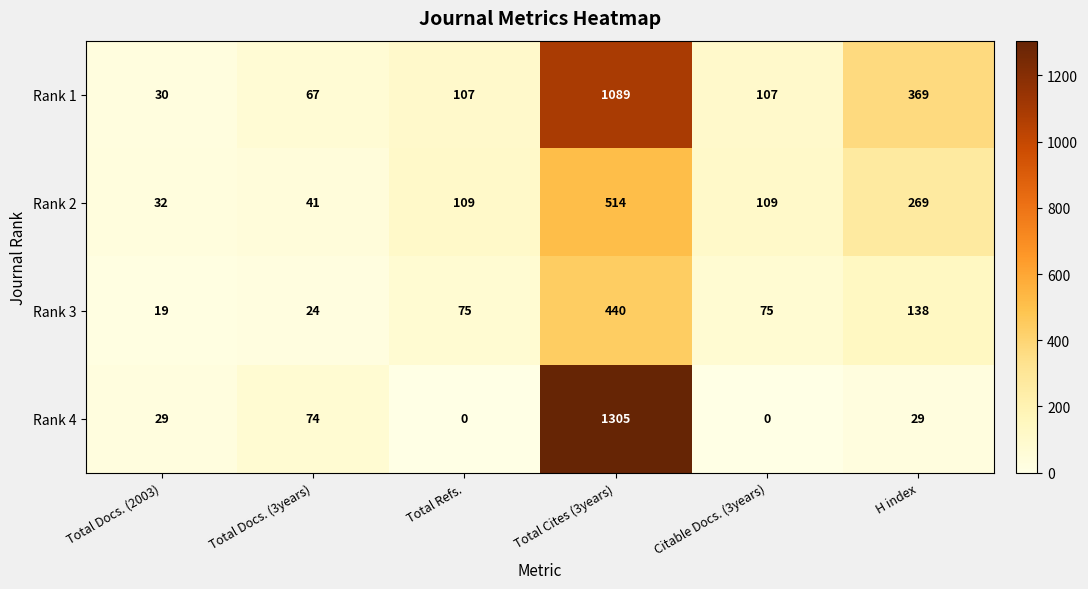

Which series has the widest spread of values?

Rank 4